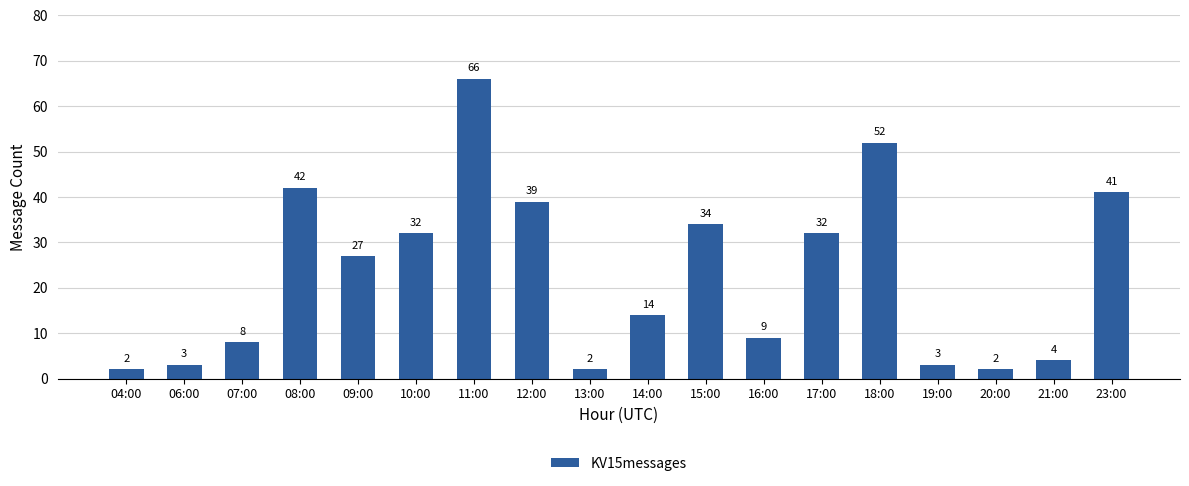

What position from the right is 13:00?

10